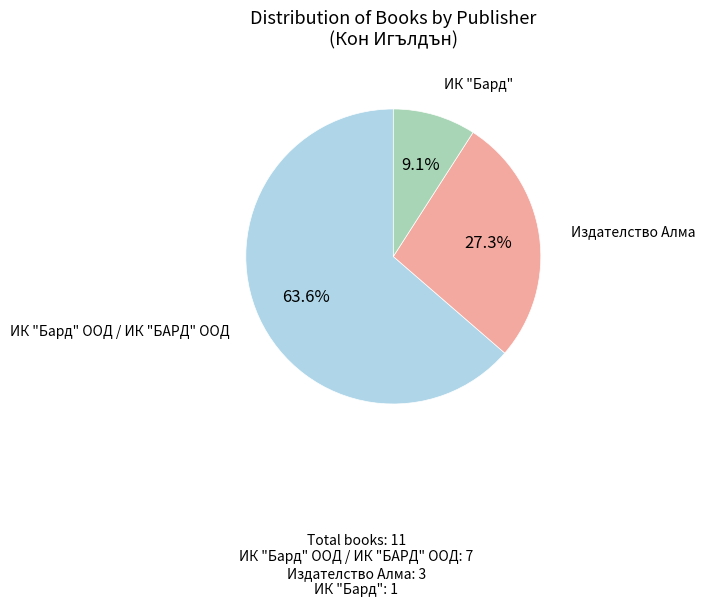

Which category has the biggest portion of the pie?

ИК "Бард" ООД / ИК "БАРД" ООД